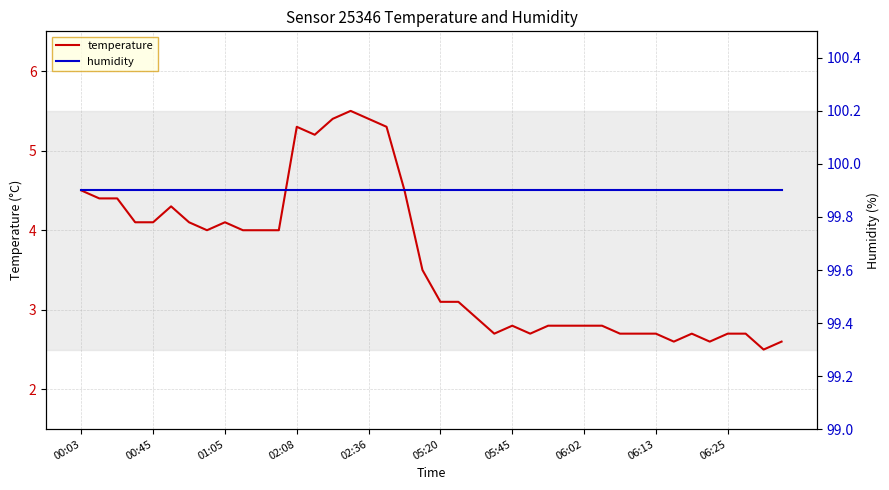

True or false: humidity has a value of 136.5 at 11.

False